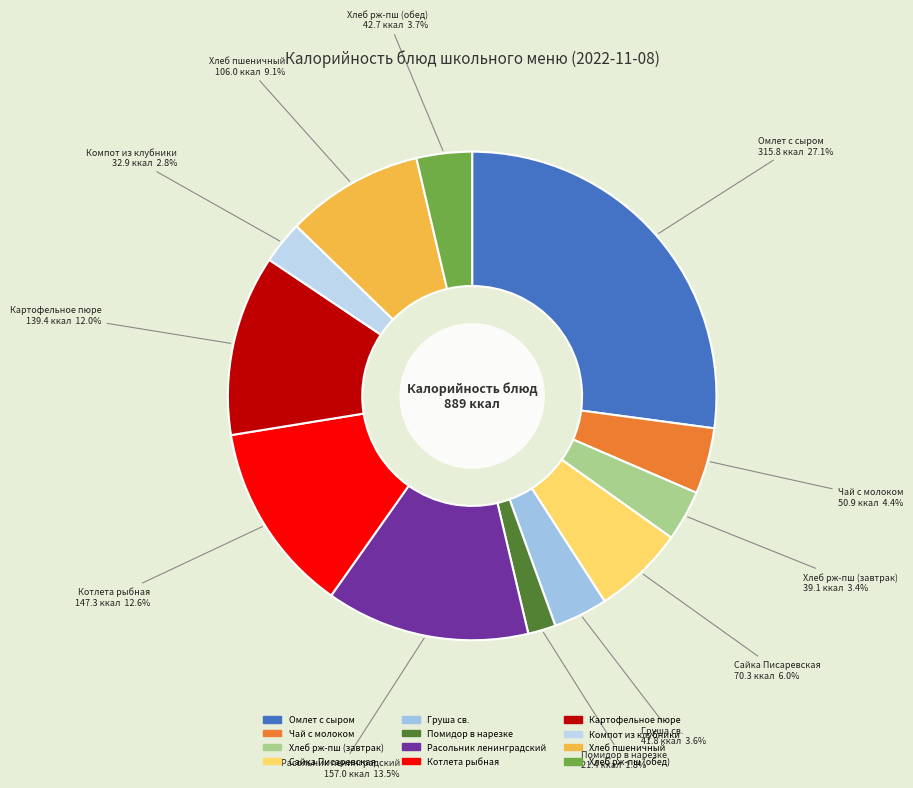

What is the ratio of the value at Сайка Писаревская to the value at Картофельное пюре?

0.5